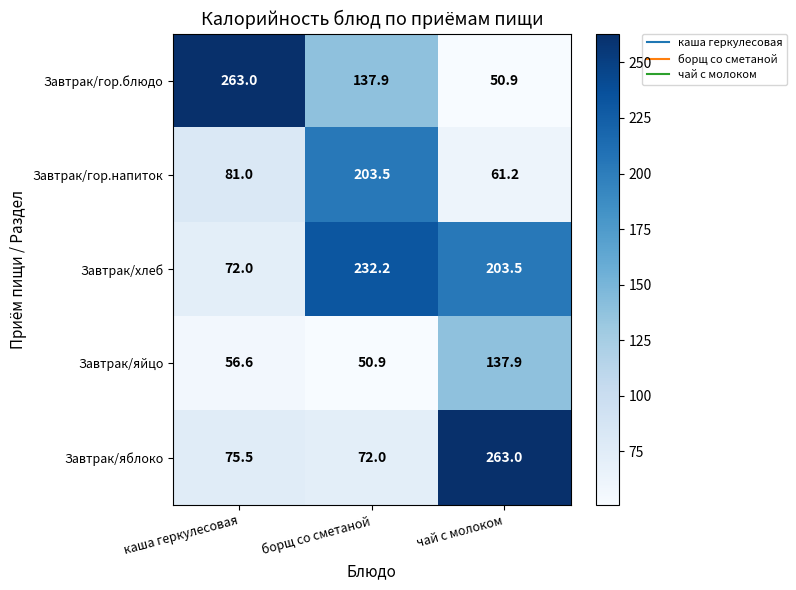

True or false: Завтрак/гор.напиток has a value of 61.2 at чай с молоком.

True